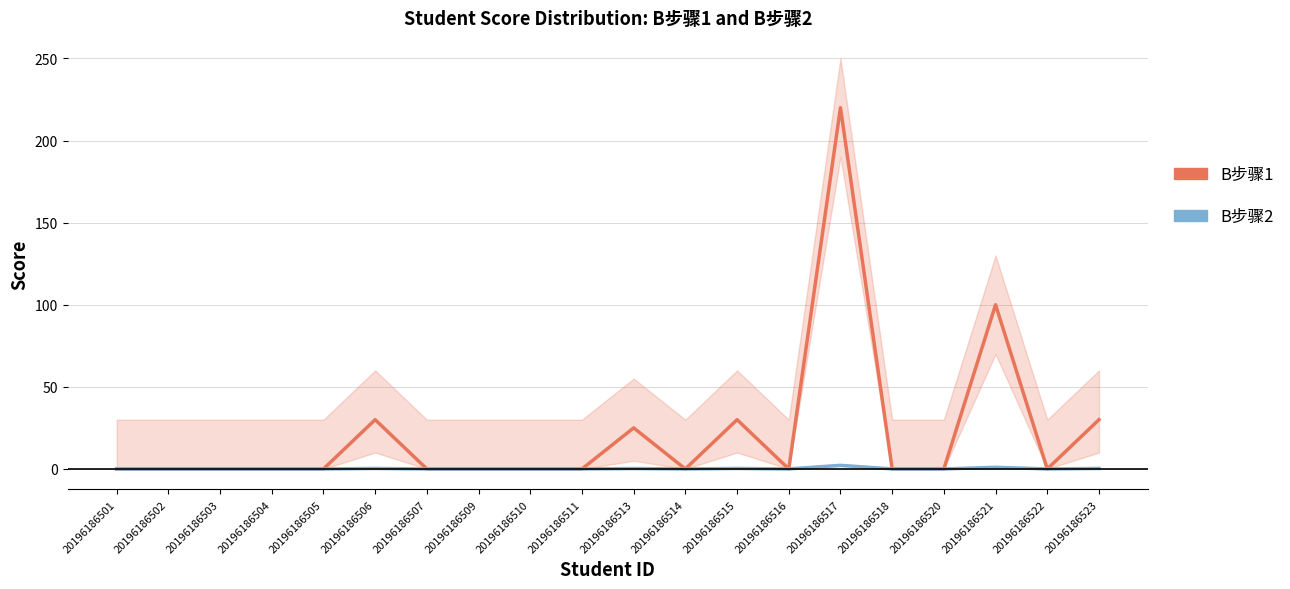

At which category is the sum across all series the highest?

20196186517